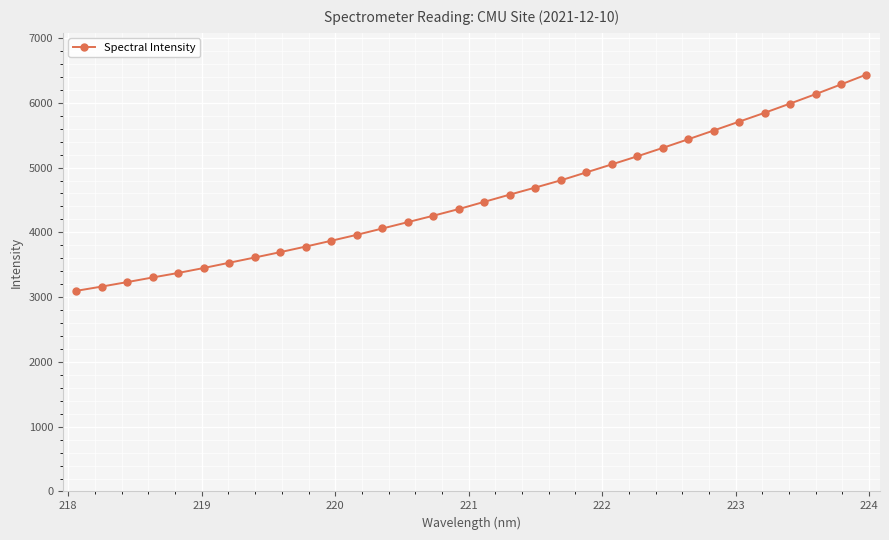

What is the minimum value shown in the chart?

3096.8